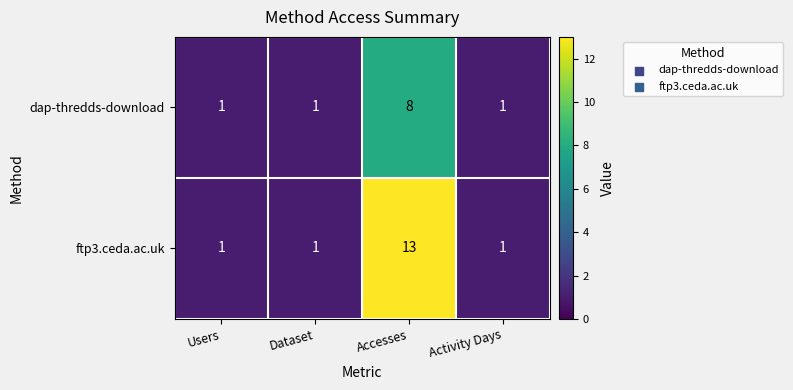

Which series changed the most between Users and Accesses?

ftp3.ceda.ac.uk